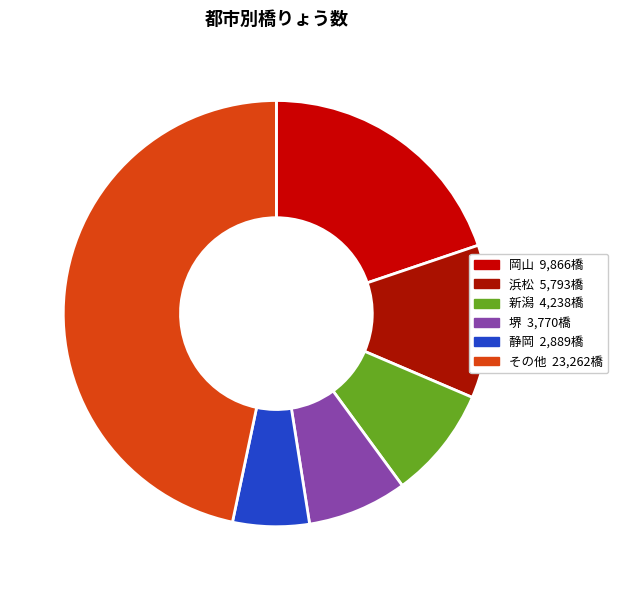

How many segments does this pie chart have?

6